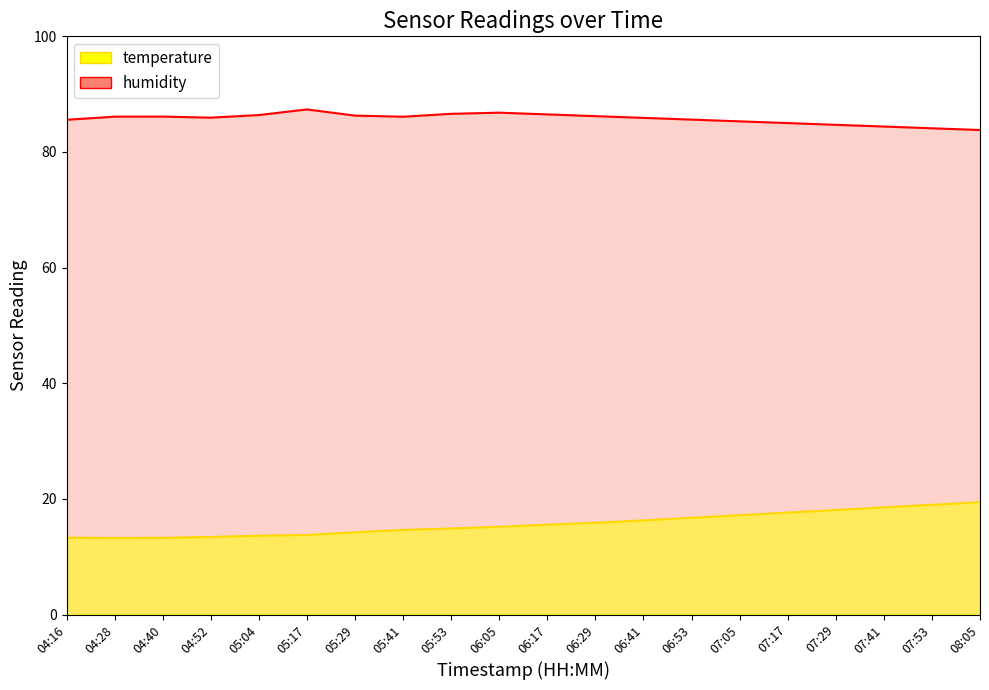

True or false: temperature and humidity intersect in this chart.

False